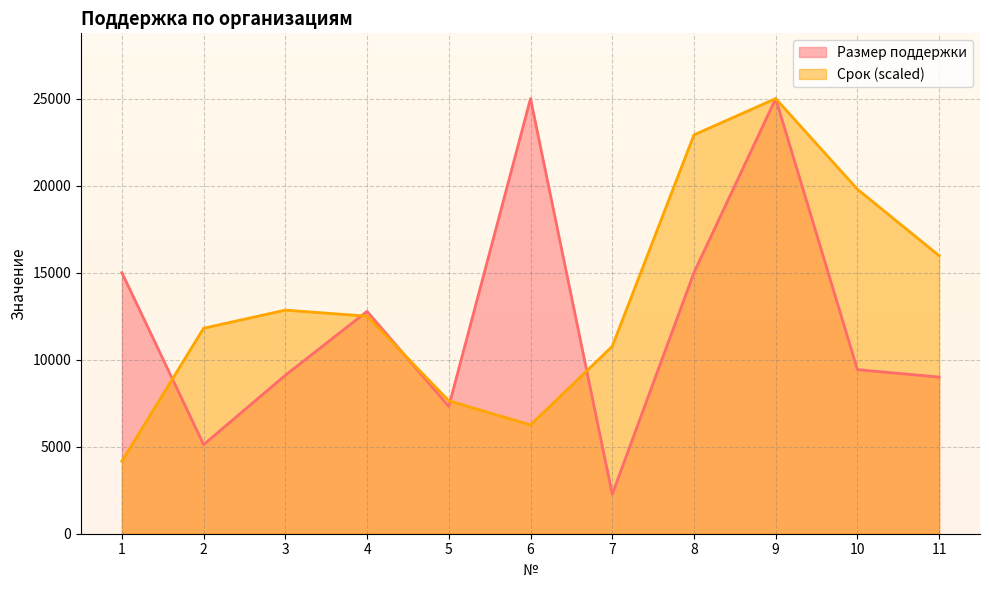

The Размер поддержки series shows 6030.5 at 1. True or false?

False